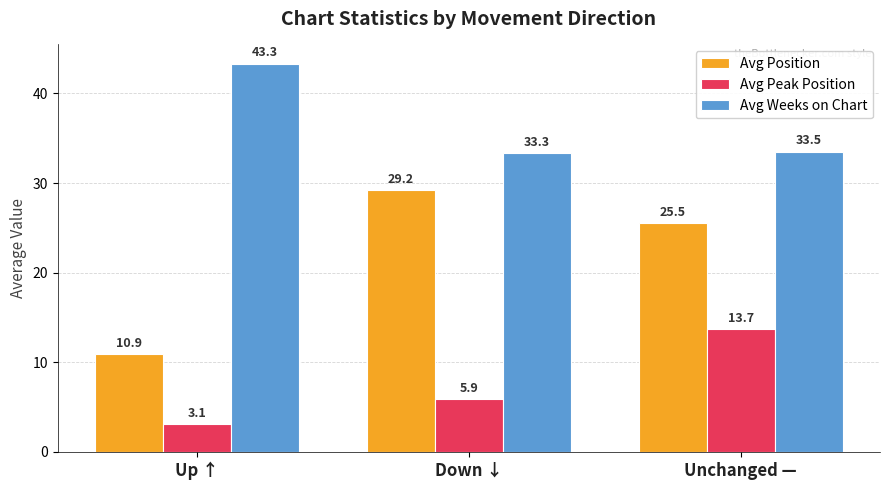

Is the value of Avg Position at Down ↓ greater than the value of Avg Weeks on Chart at Up ↑?

No